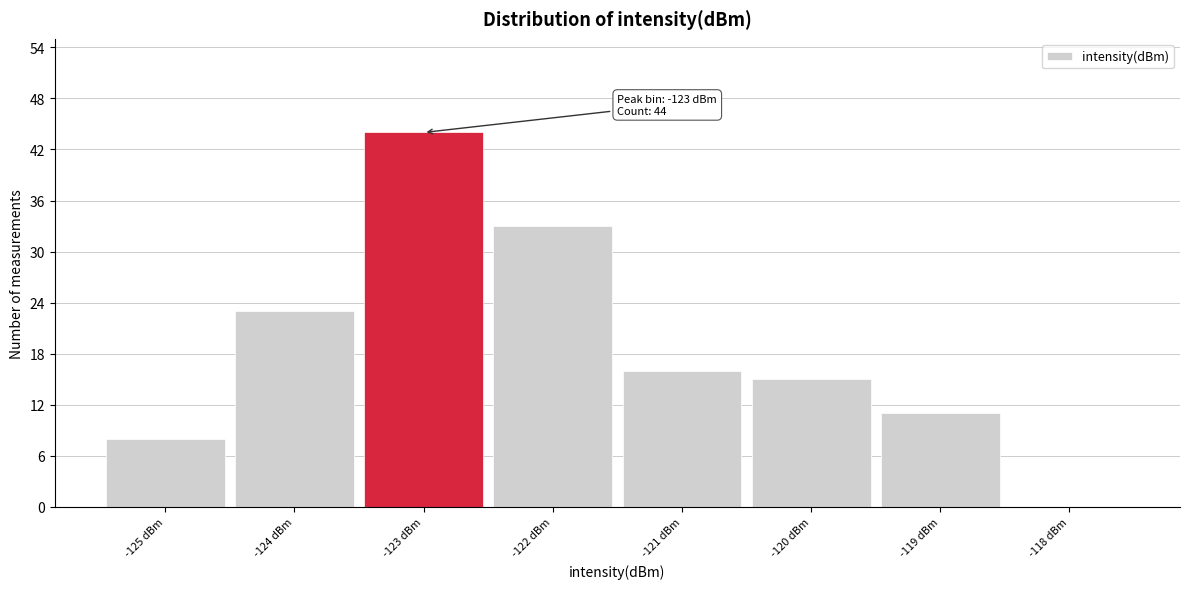

Over which range of the x-axis is the bar tallest?

-123.5 to -122.5